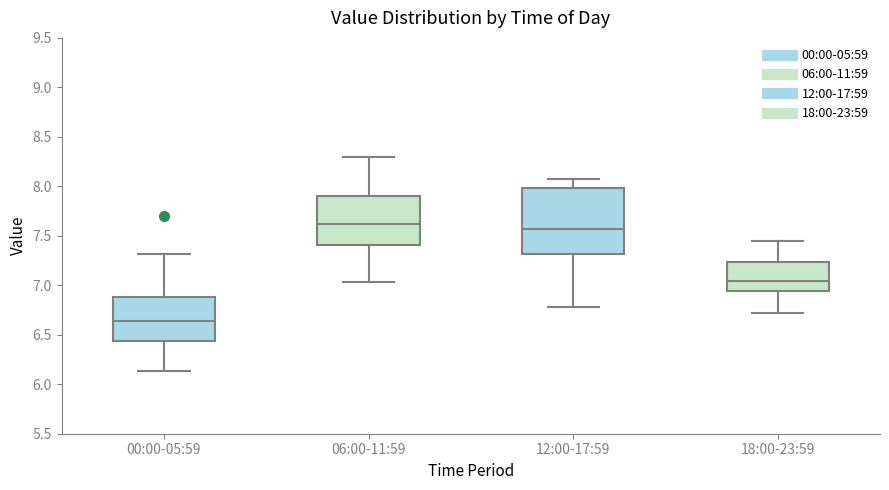

Comparing the boxes themselves (not the whiskers), which one is the tallest?

12:00-17:59